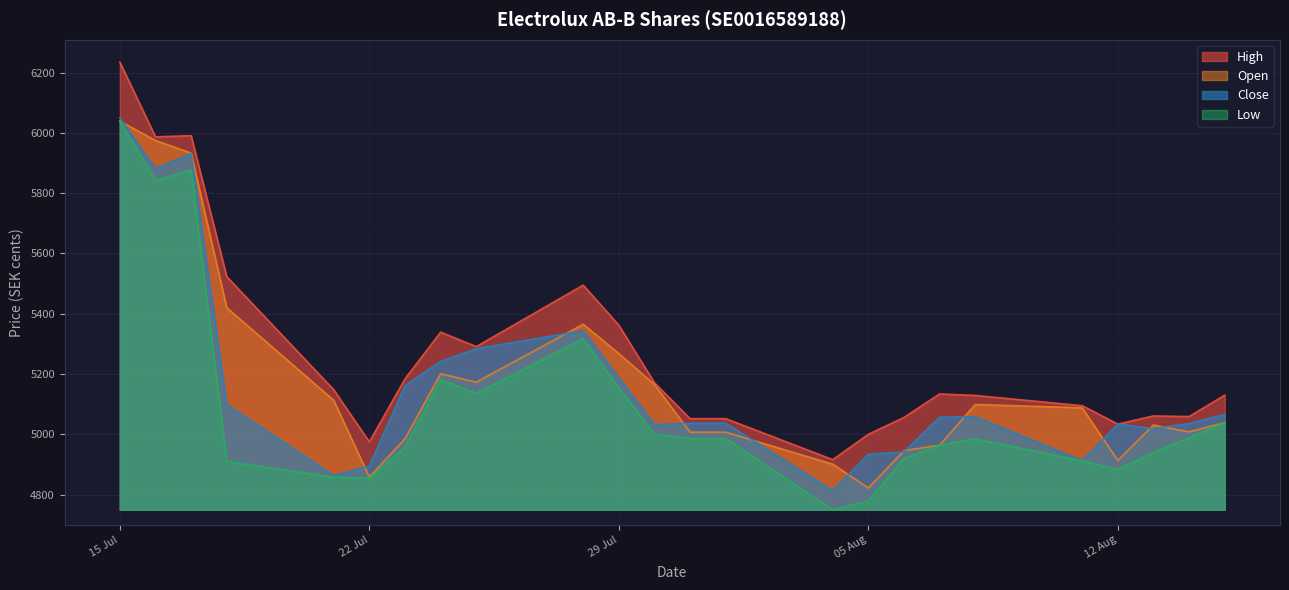

List the series in order of their peak value, lowest first.

Low, Open, Close, High